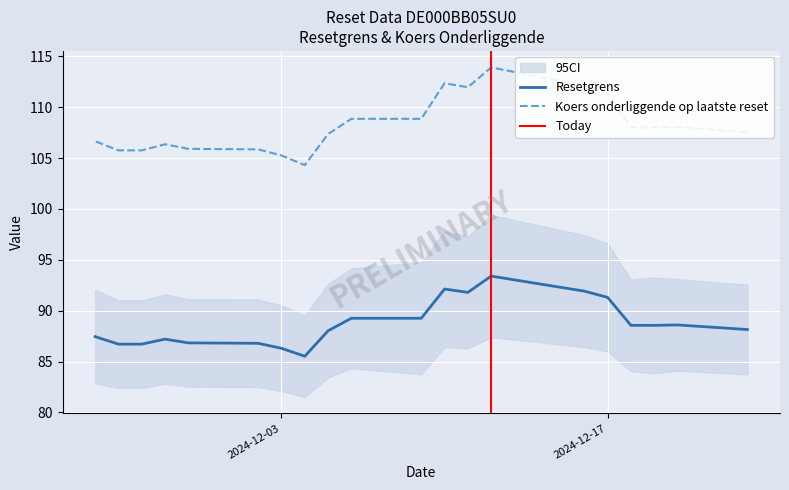

True or false: Koers onderliggende op laatste reset has a value of 105.2 at 2024-12-03.

True